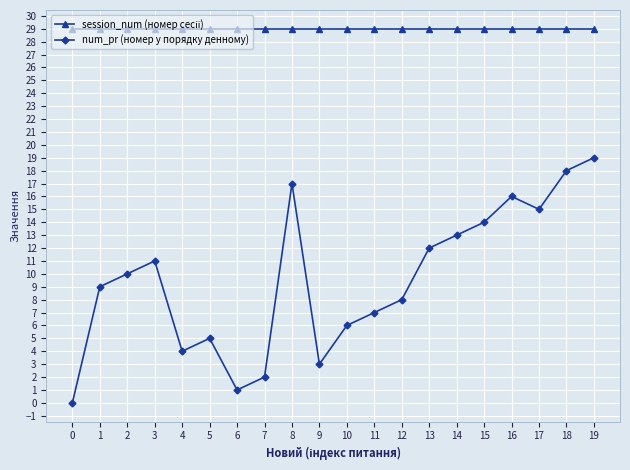

List the labels in order of num_pr (номер у порядку денному) value, largest first.

19, 18, 8, 16, 17, 15, 14, 13, 3, 2, 1, 12, 11, 10, 5, 4, 9, 7, 6, 0